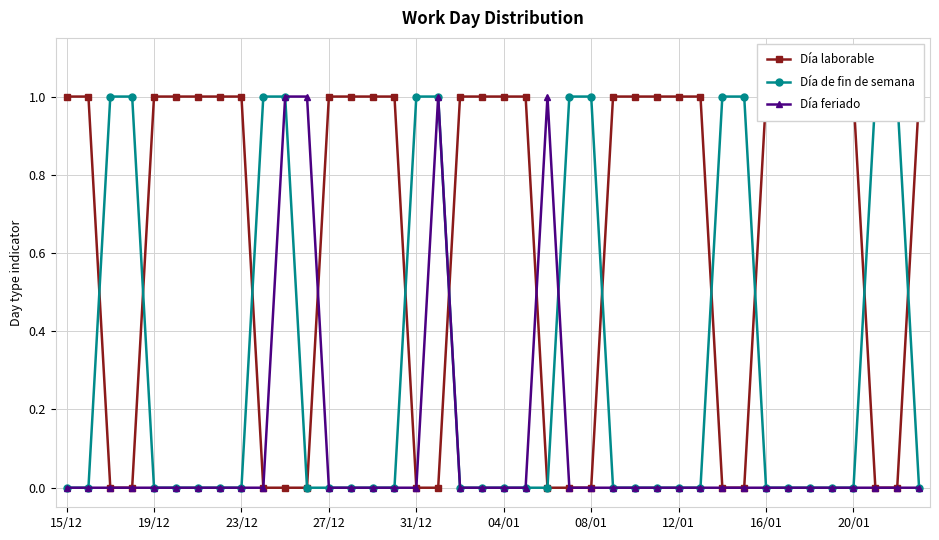

True or false: Día feriado has more than 1 points higher than both neighbors.

True